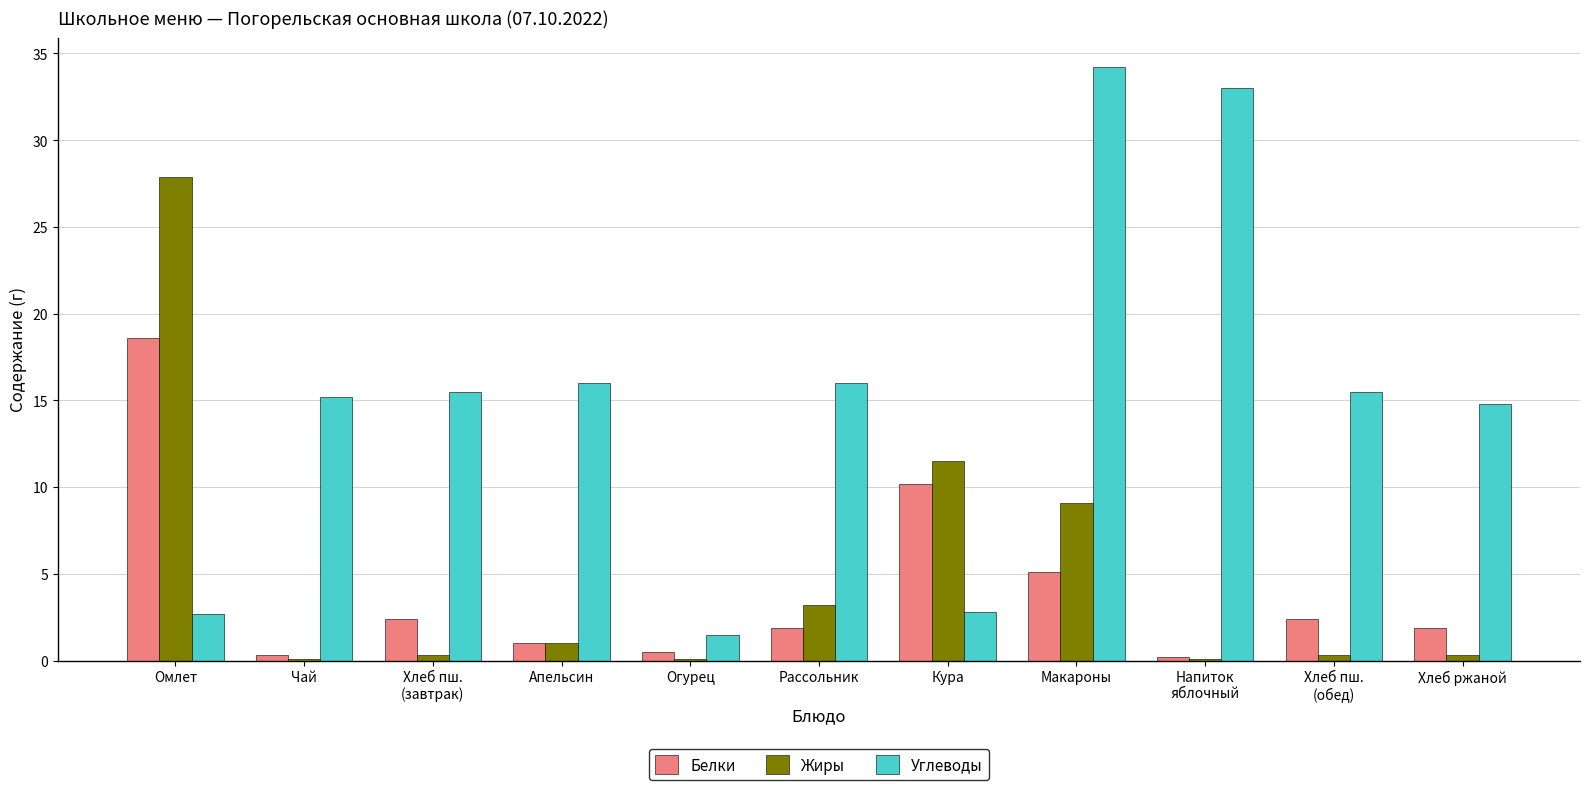

Is it true that Жиры equals 12.6 at Макароны?

False